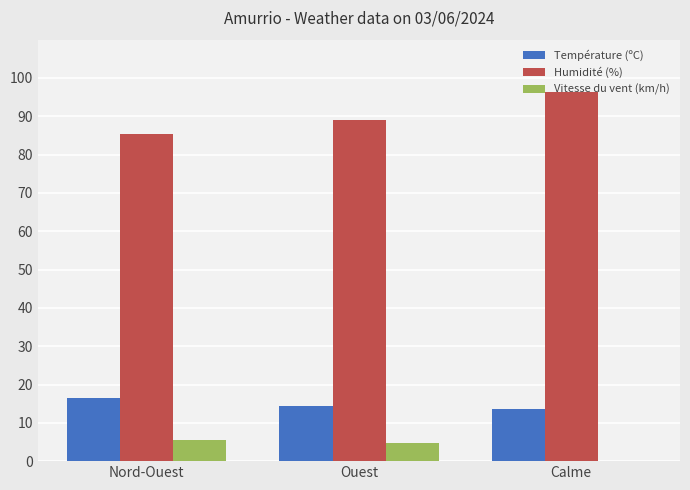

Reading left to right, what are all the values shown in this chart?

Température (ºC): 16.5	14.3	13.6
Humidité (%): 85.3	89.0	96.3
Vitesse du vent (km/h): 5.6	4.7	0.0